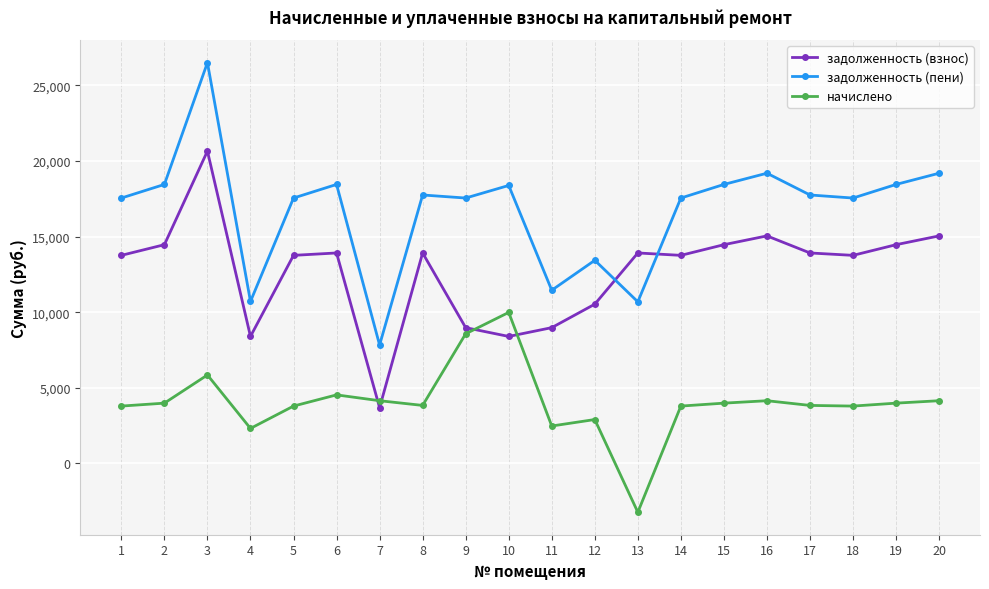

Rank the series at 6 from highest to lowest value.

задолженность (пени), задолженность (взнос), начислено